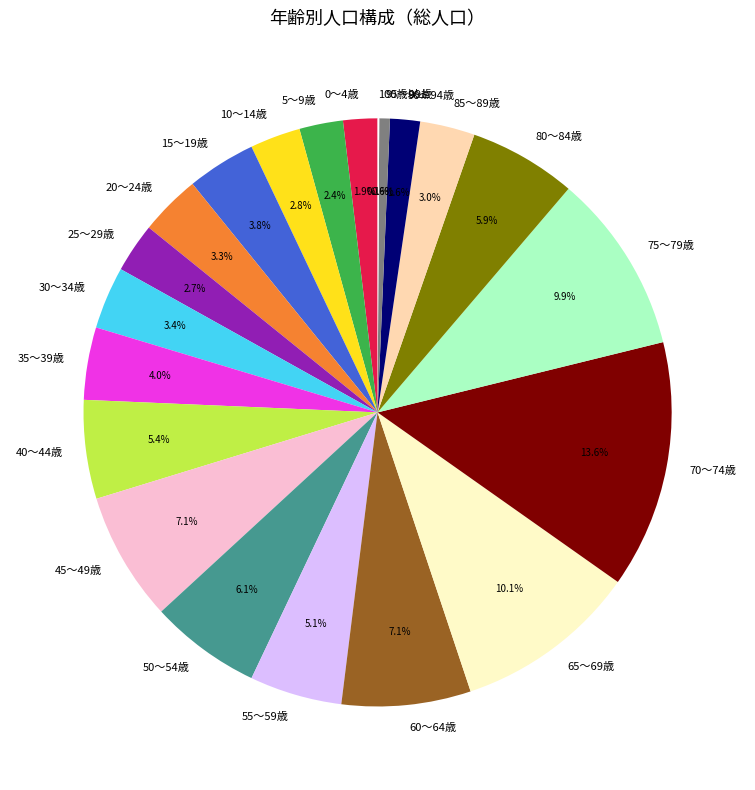

What is the total percentage of 55～59歳 and 70～74歳?

18.7%